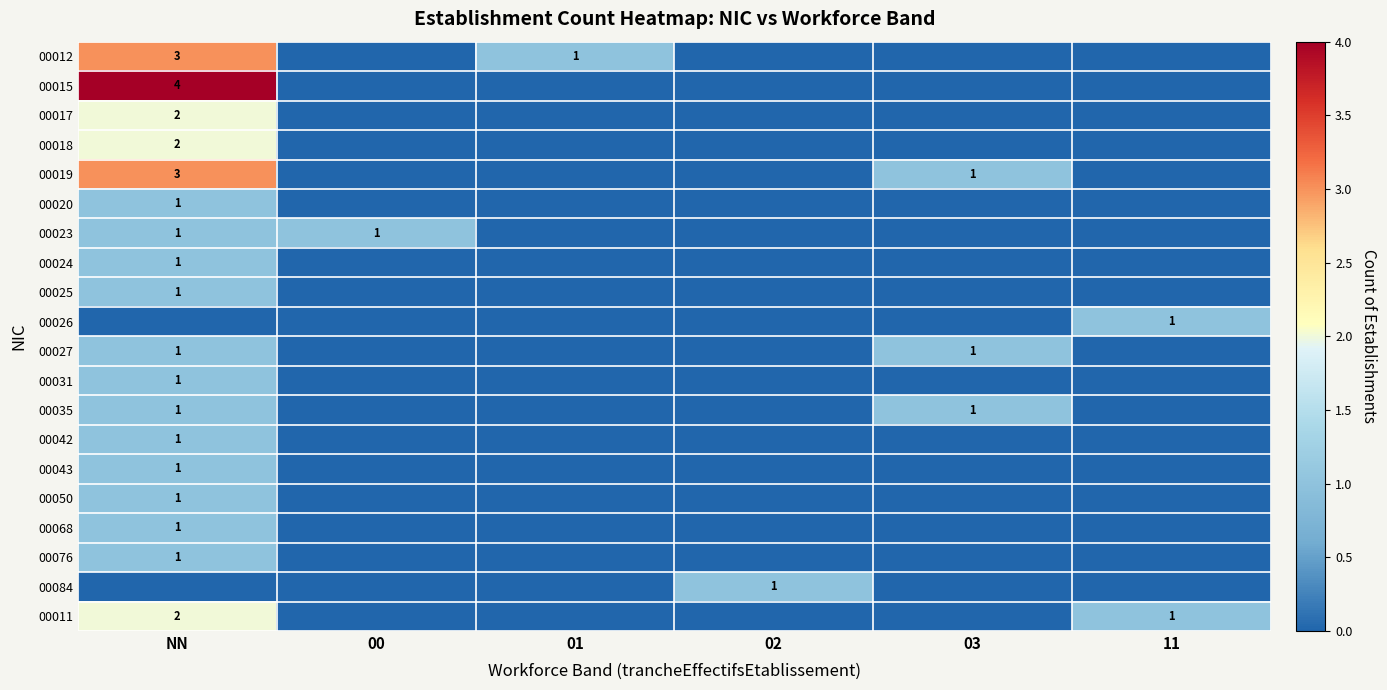

What is the difference between the highest and lowest values at 01?

1